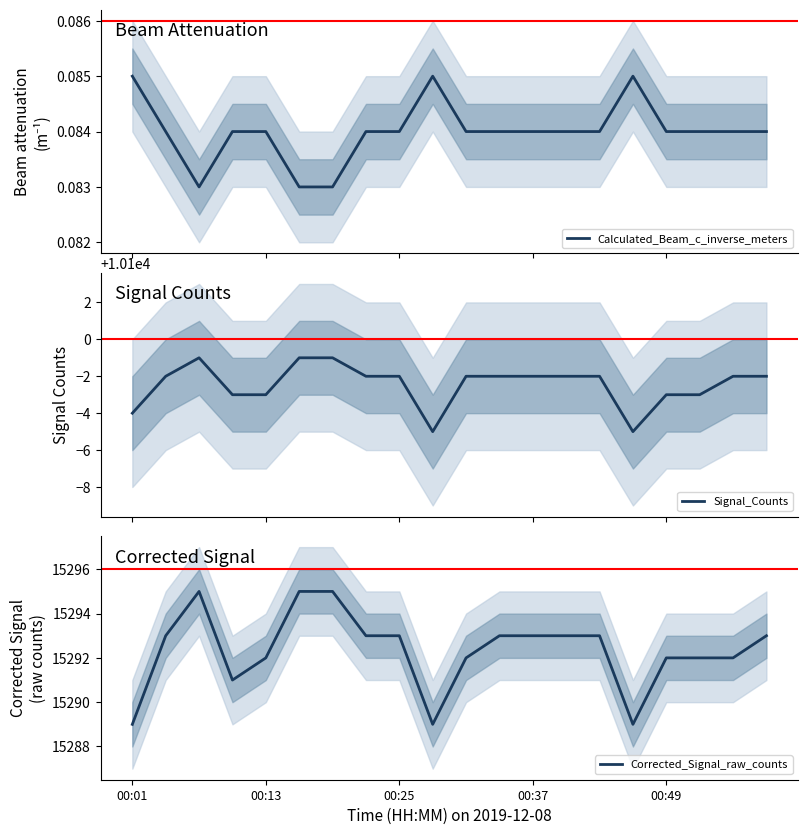

What is the total value across all series at 10?

25390.1